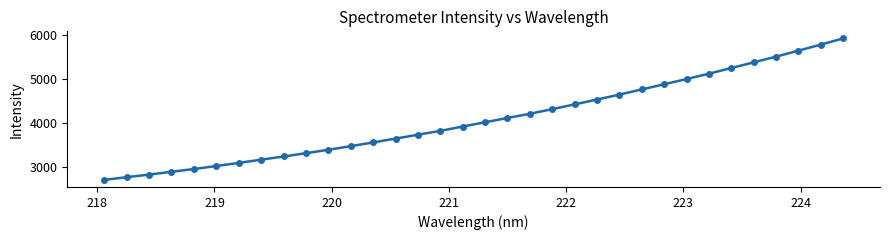

How many lines are shown in the chart?

1